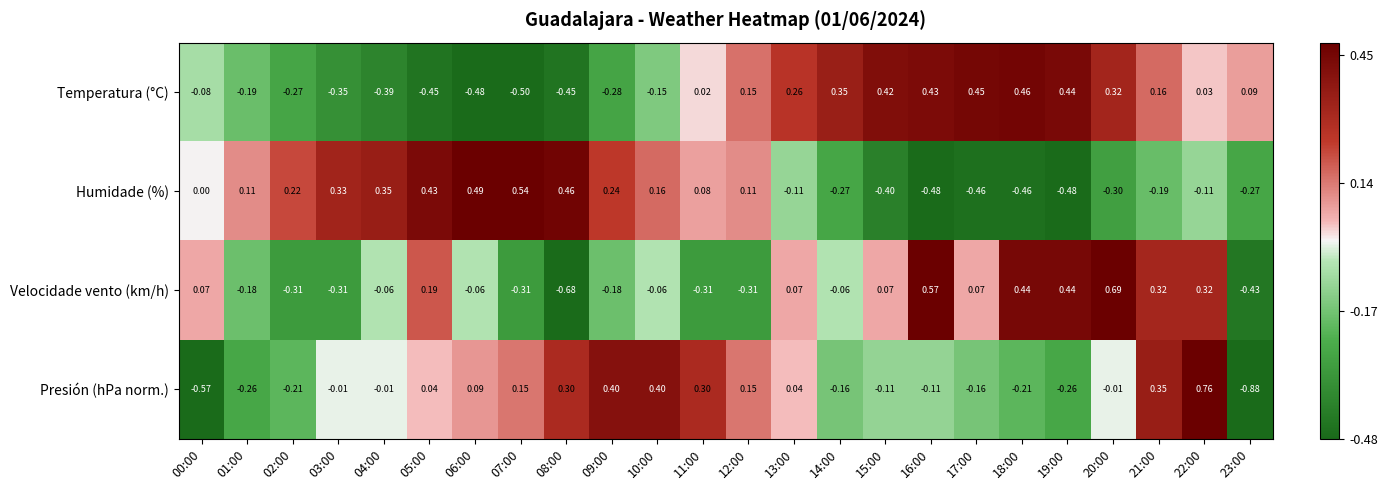

Is the value of Temperatura (°C) at 07:00 greater than the value of Velocidade vento (km/h) at 18:00?

No